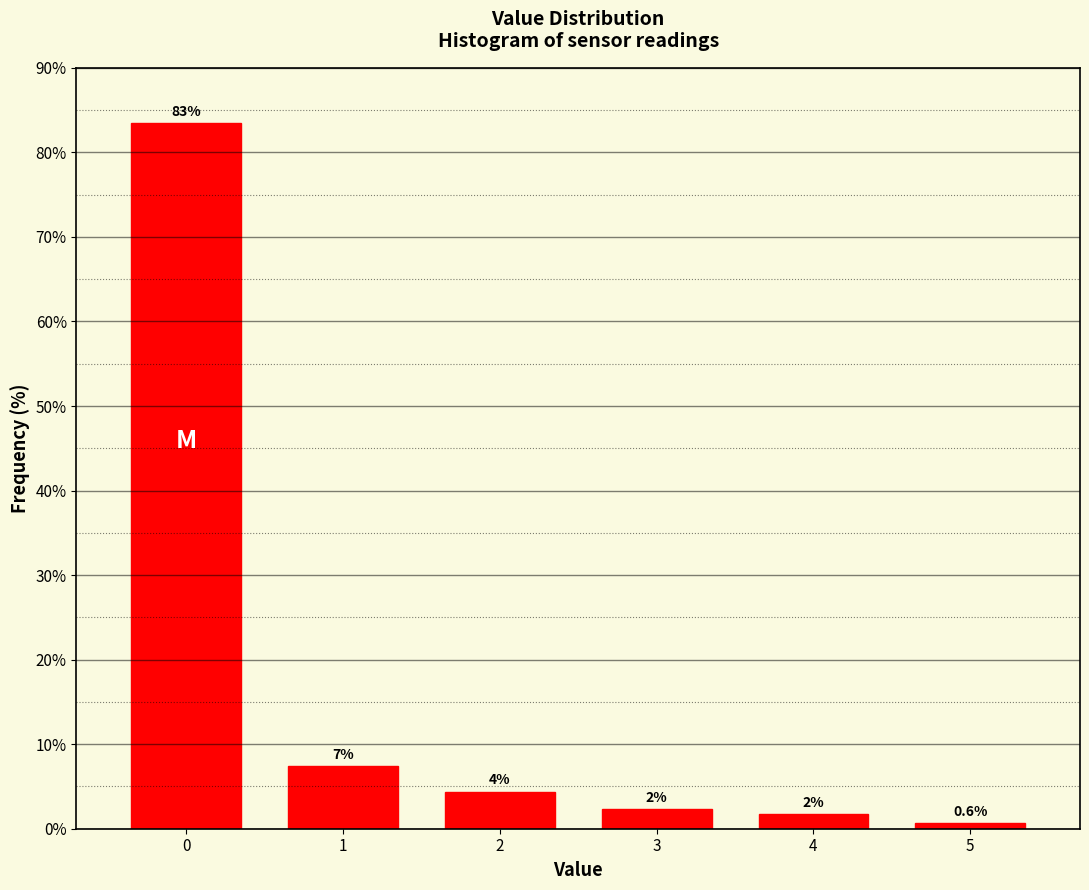

How many bars are there in total?

6